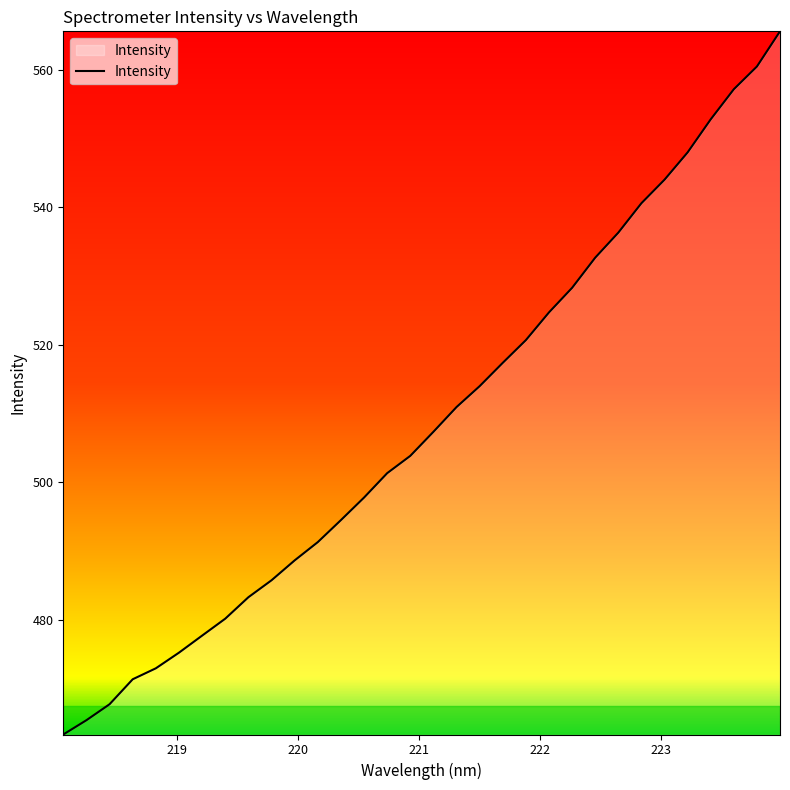

Reading right to left, what are all the values shown in this chart?

565.6	560.5	557.2	552.8	548.0	544.0	540.6	536.3	532.7	528.3	524.7	520.7	517.4	514.0	510.9	507.3	503.8	501.3	497.8	494.5	491.3	488.6	485.7	483.2	480.1	477.7	475.2	472.9	471.3	467.7	465.3	463.3